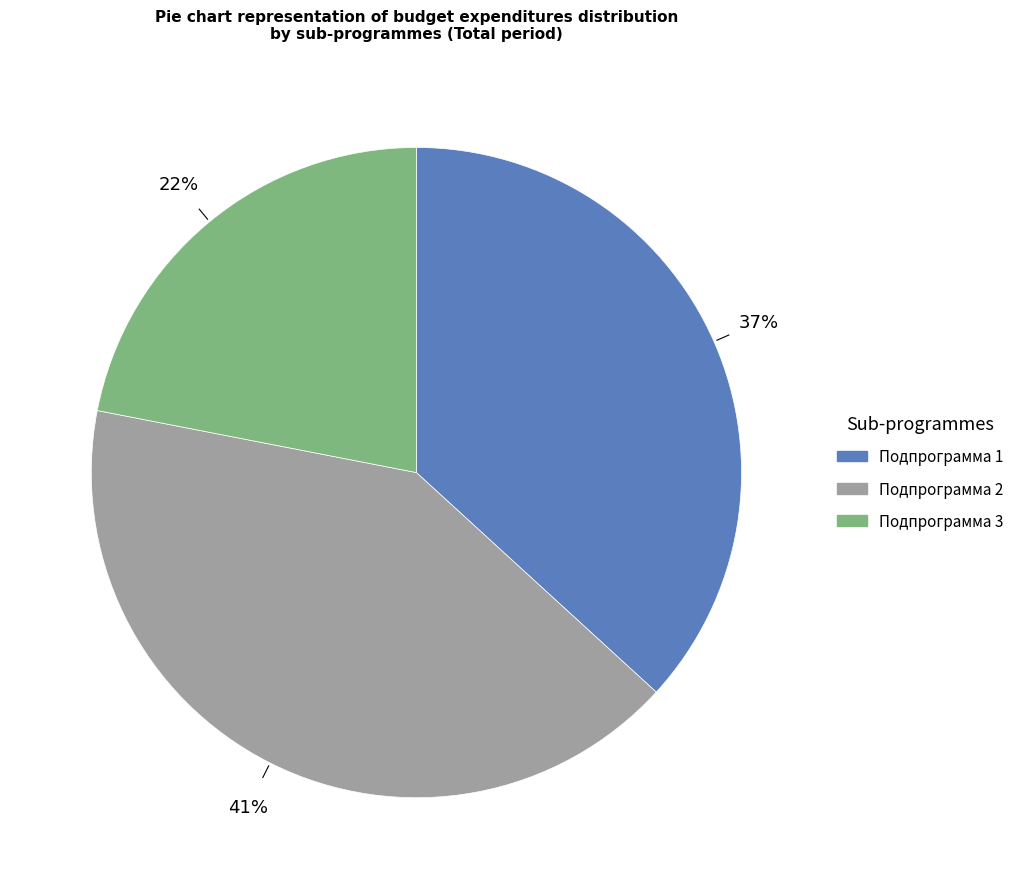

Is Подпрограмма 1 the majority of the pie?

No